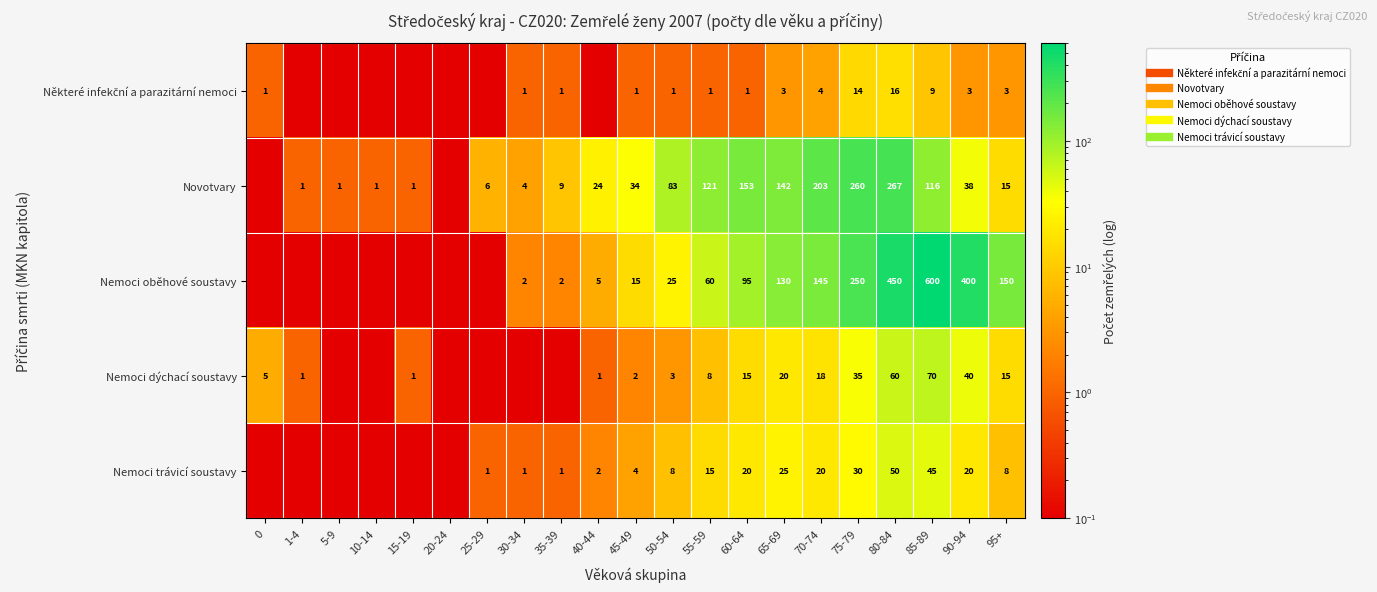

What is the spread (max minus min) of values at 30-34?

3.9